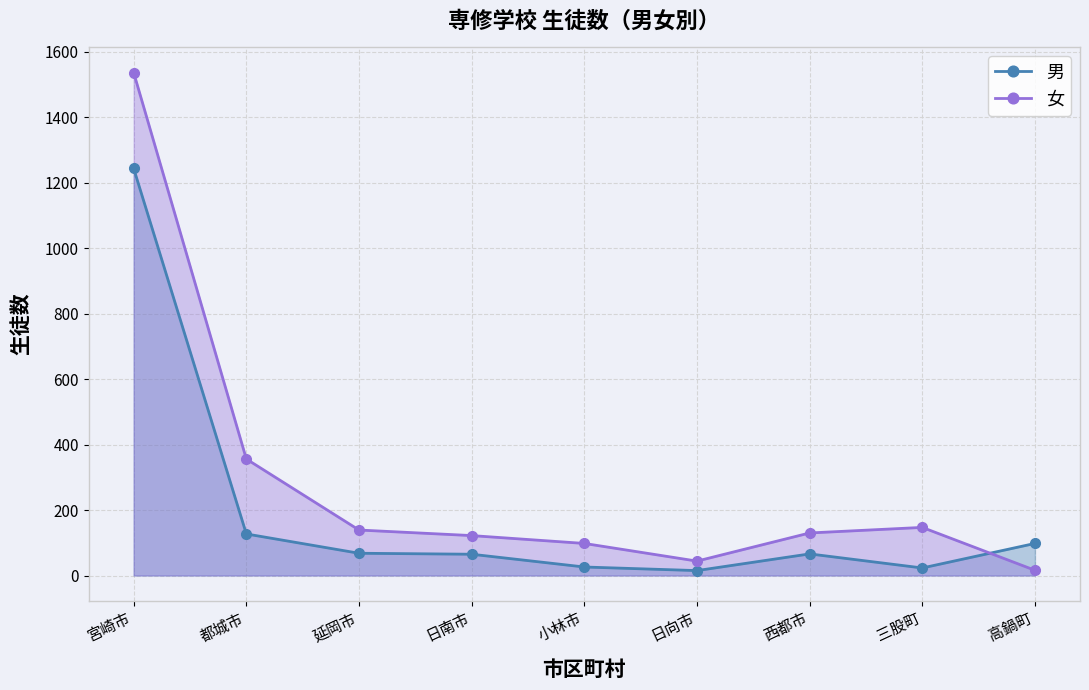

Where does the 男 series first go above 66?

宮崎市